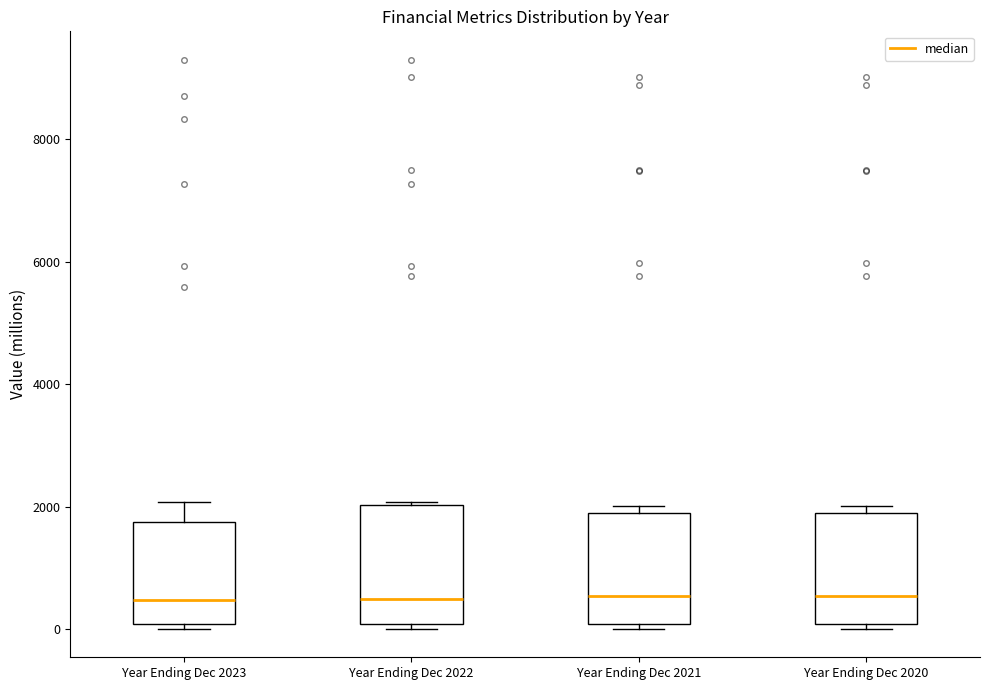

Reading left to right, read every box against the y-axis: the position of its median line, the range the box covers, and the ends of its whiskers. The values are not printed on the chart, so give them approximately, as read against the axis.

Year Ending Dec 2023: median 400, box 0 to 1800, whiskers 0 (just below the box's lower edge) to 2000
Year Ending Dec 2022: median 400, box 0 to 2000, whiskers 0 (just below the box's lower edge) to 2000
Year Ending Dec 2021: median 600, box 0 to 2000, whiskers 0 (just below the box's lower edge) to 2000 (just above the box's upper edge)
Year Ending Dec 2020: median 600, box 0 to 2000, whiskers 0 (just below the box's lower edge) to 2000 (just above the box's upper edge)